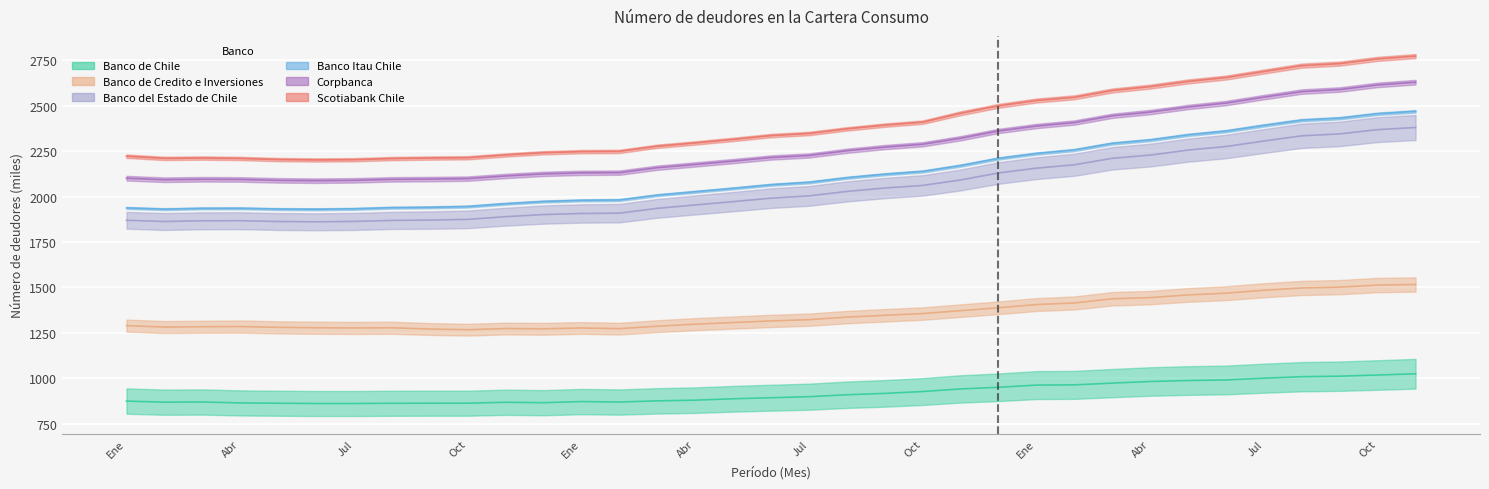

Which series has the largest range (max minus min)?

Banco del Estado de Chile